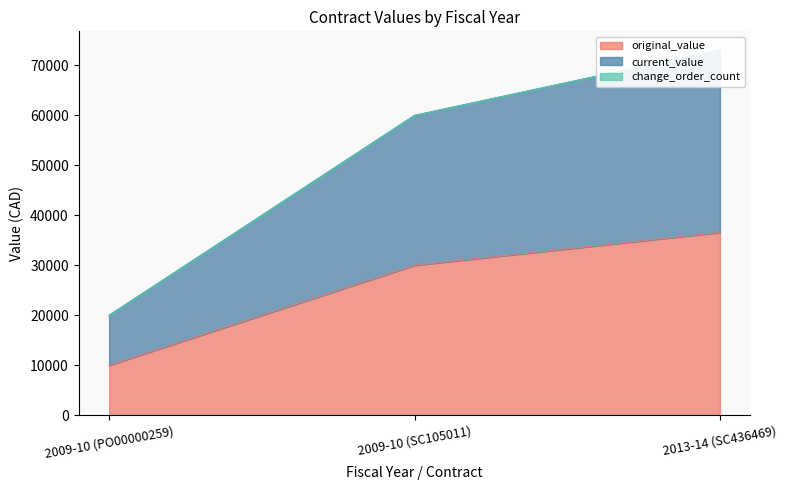

At which label does original_value reach its minimum?

2009-10 (PO00000259)